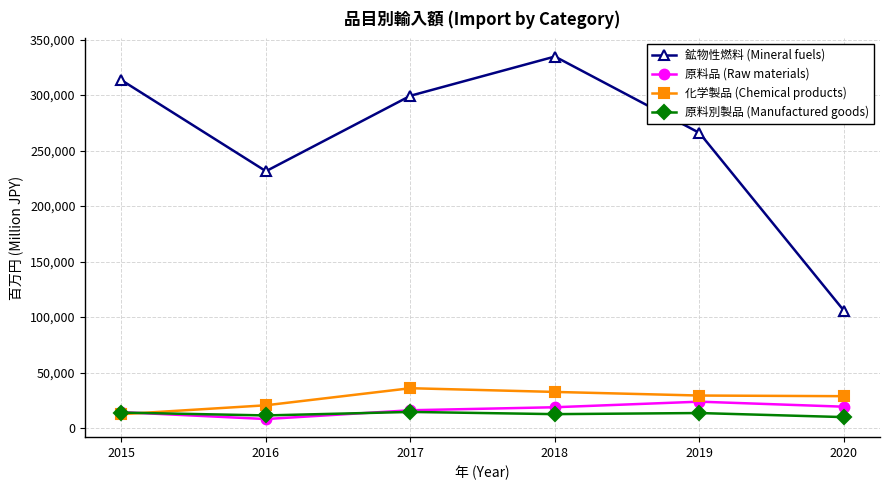

The value of 原料別製品 (Manufactured goods) at 2017 is 14484.9. True or false?

True